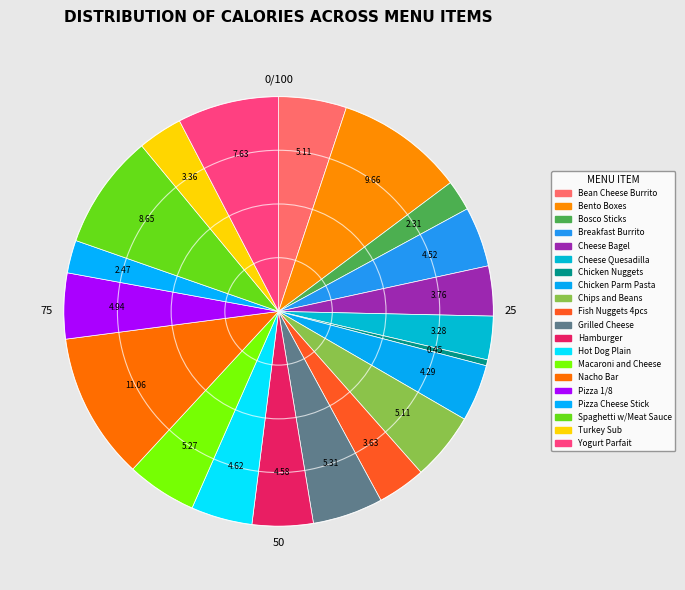

How much of the chart is everything except Pizza Cheese Stick?

97.5%